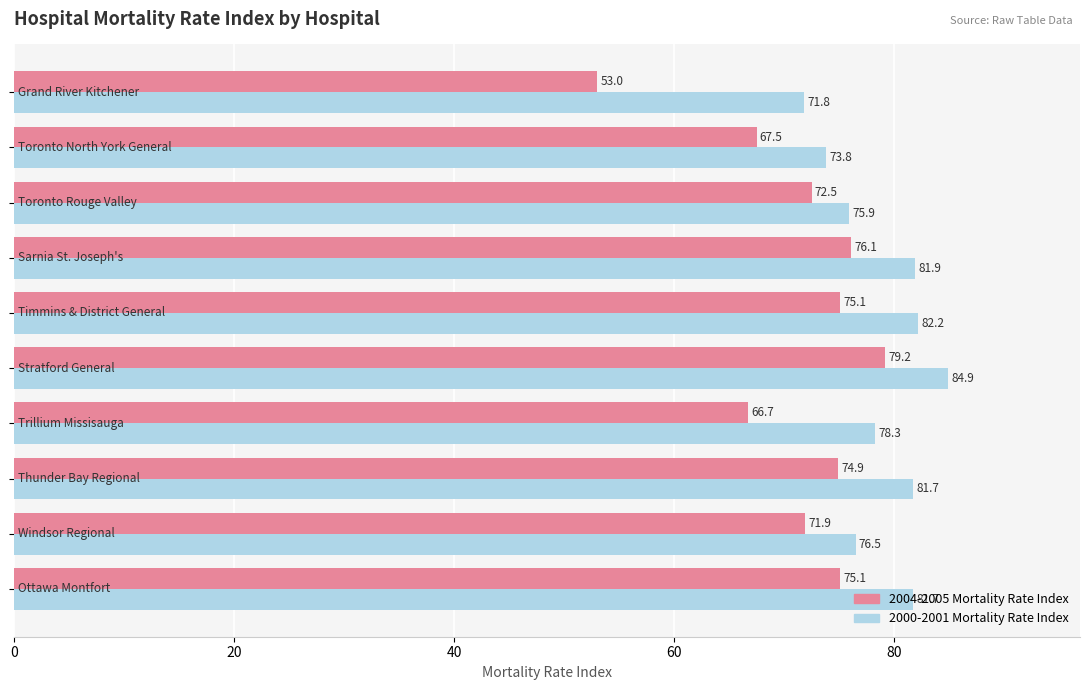

At how many categories does at least one series exceed 81?

5